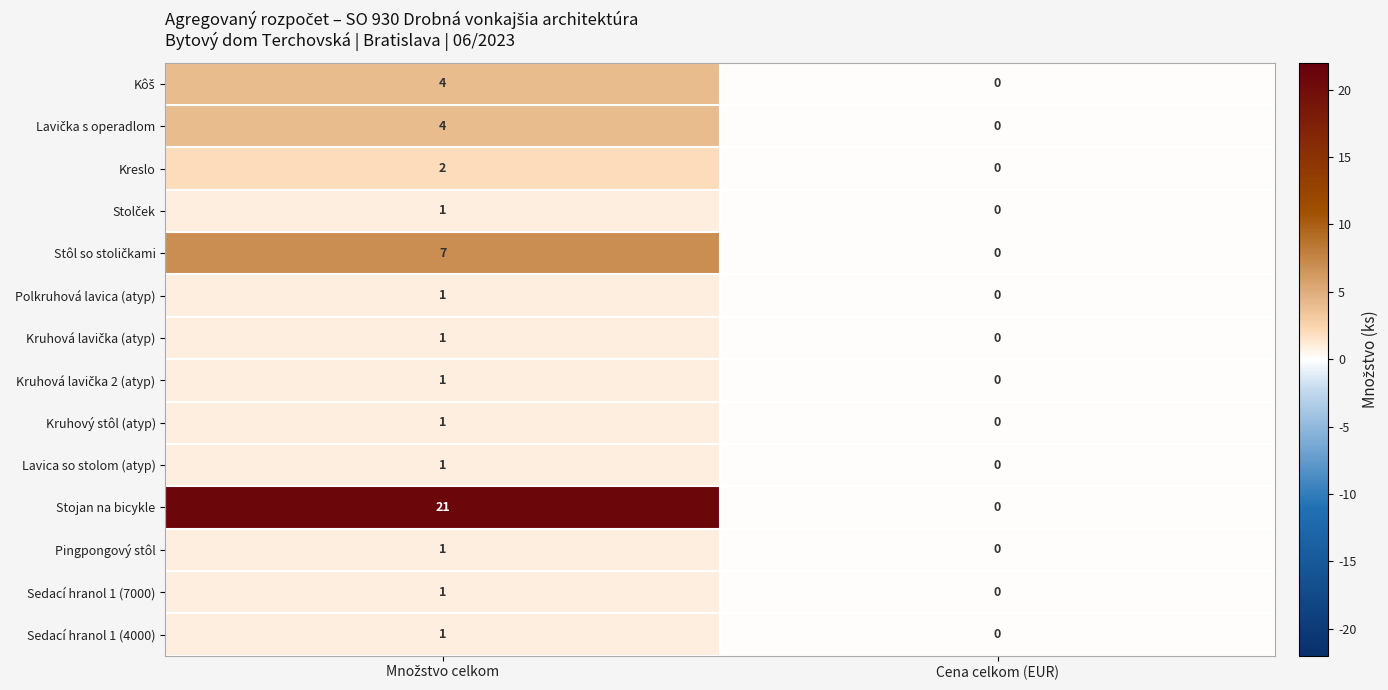

Which series has the largest range (max minus min)?

Stojan na bicykle